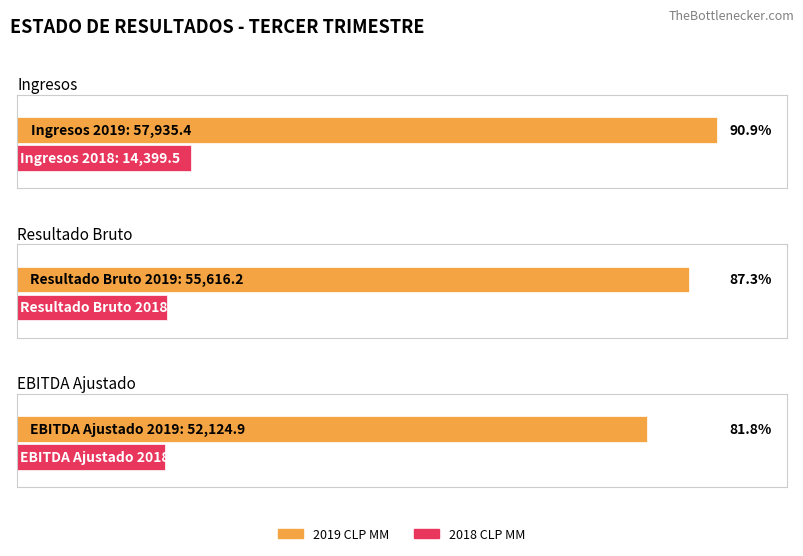

Rank the series by their maximum value, from lowest to highest.

2018 CLP MM, 2019 CLP MM